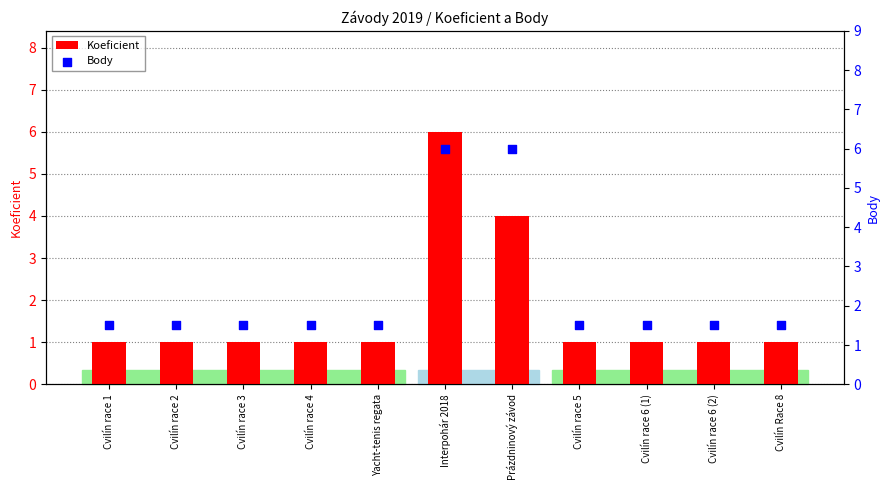

What are all the series names shown in the legend?

Koeficient, Body